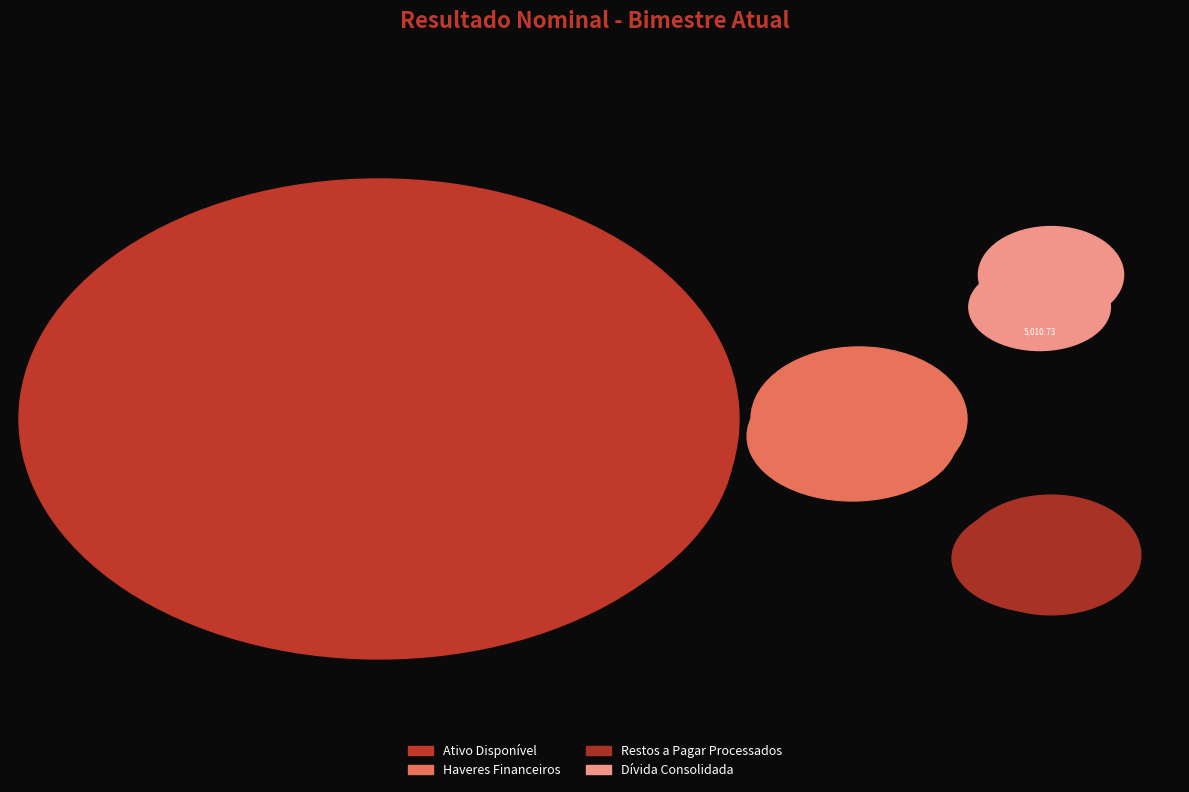

The Ativo Disponível slice represents 83% of the pie. True or false?

False